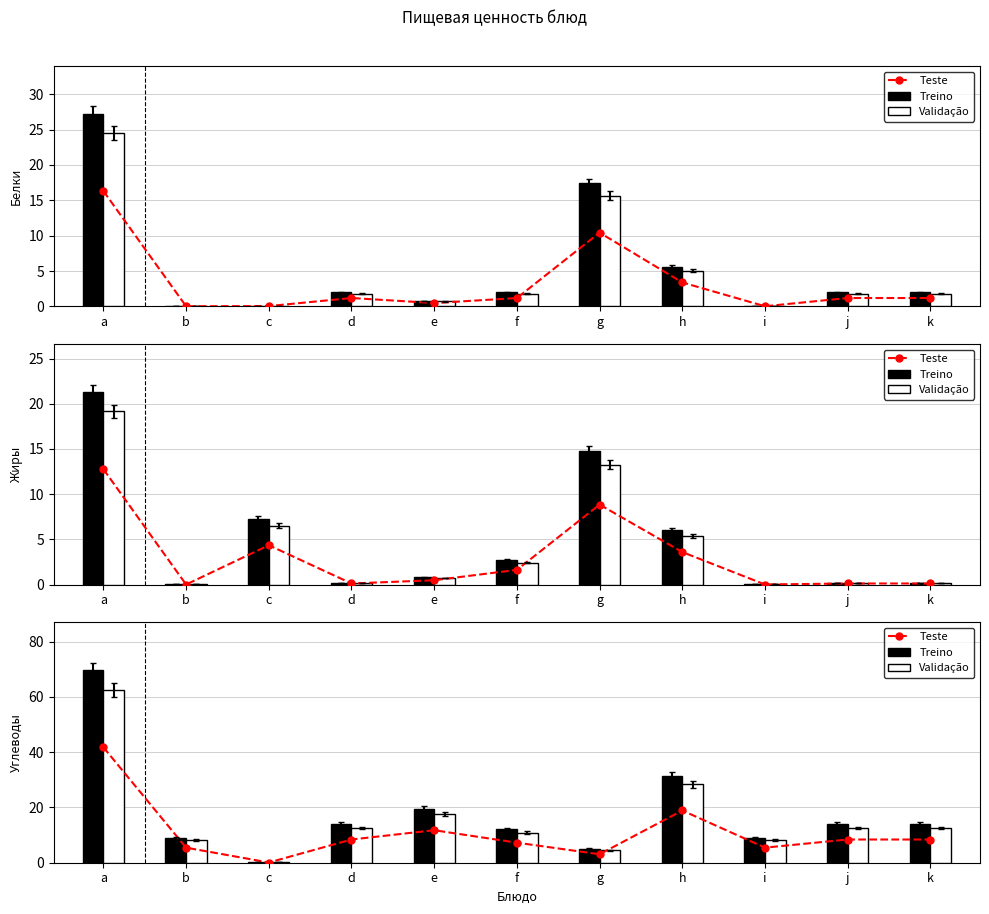

Between a and c, which is larger?

a